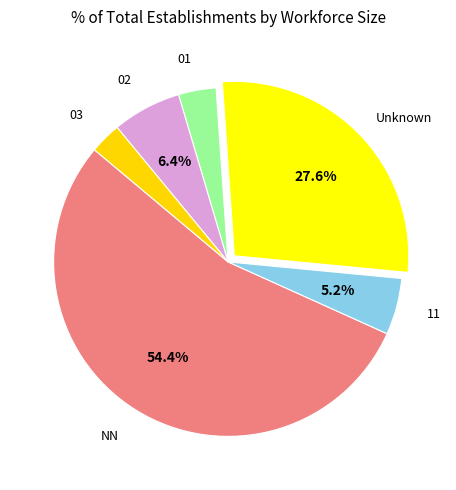

Is the sum of 11 and 02 greater than half?

No